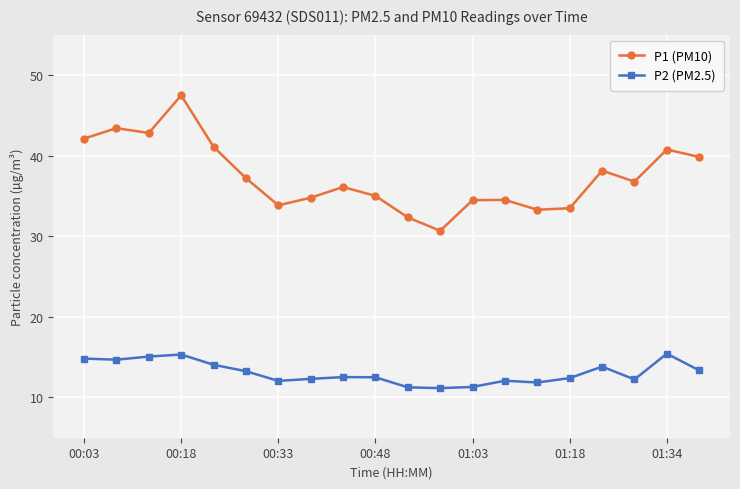

Rank the series by their maximum value, from highest to lowest.

P1 (PM10), P2 (PM2.5)